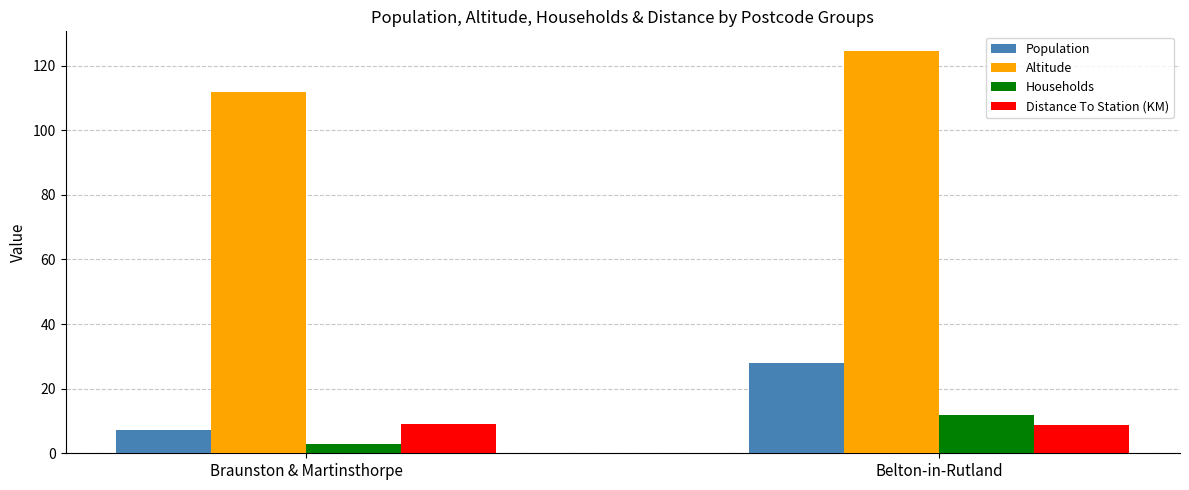

List the series in order of their peak value, highest first.

Altitude, Population, Households, Distance To Station (KM)